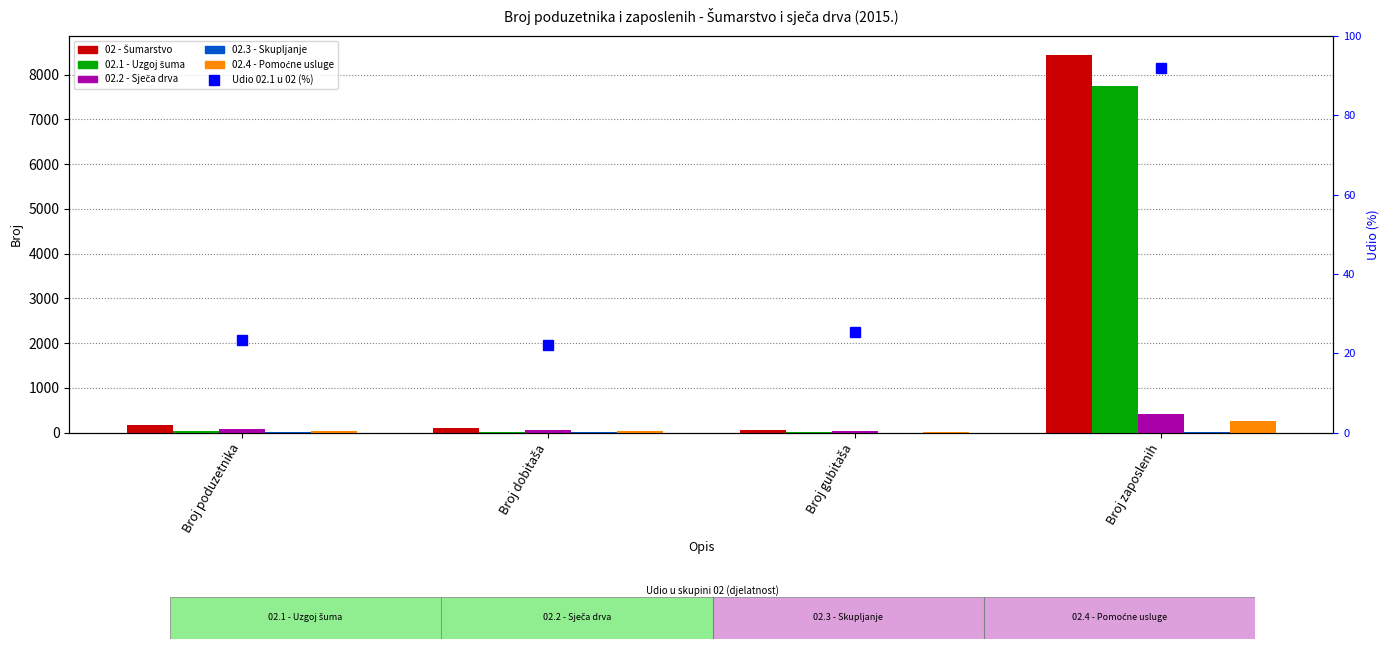

List the series in order of their peak value, highest first.

02 - Šumarstvo, 02.1 - Uzgoj šuma, 02.2 - Sječa drva, 02.4 - Pomoćne usluge, Udio 02.1 u 02 (%), 02.3 - Skupljanje